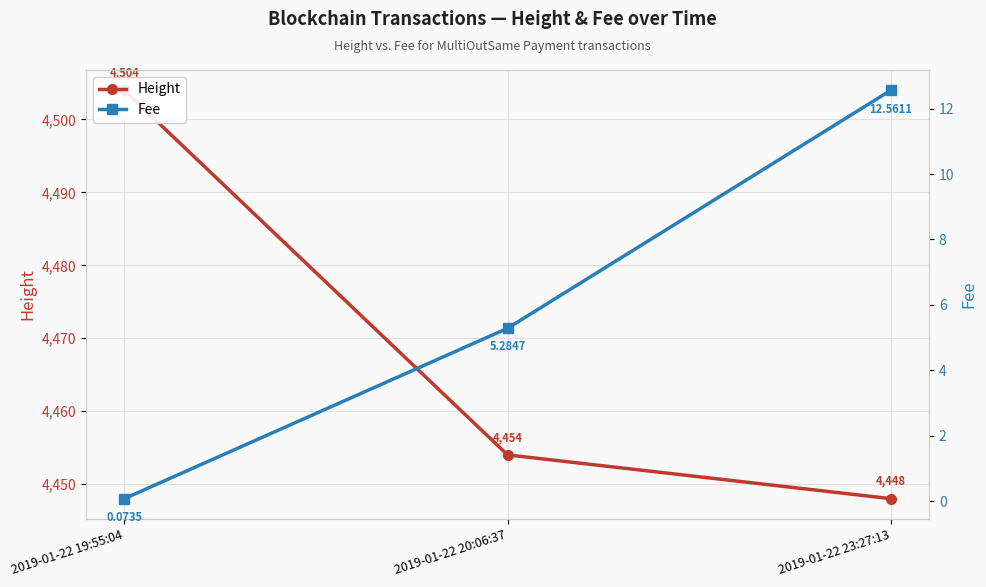

What is the smallest value displayed?

0.1